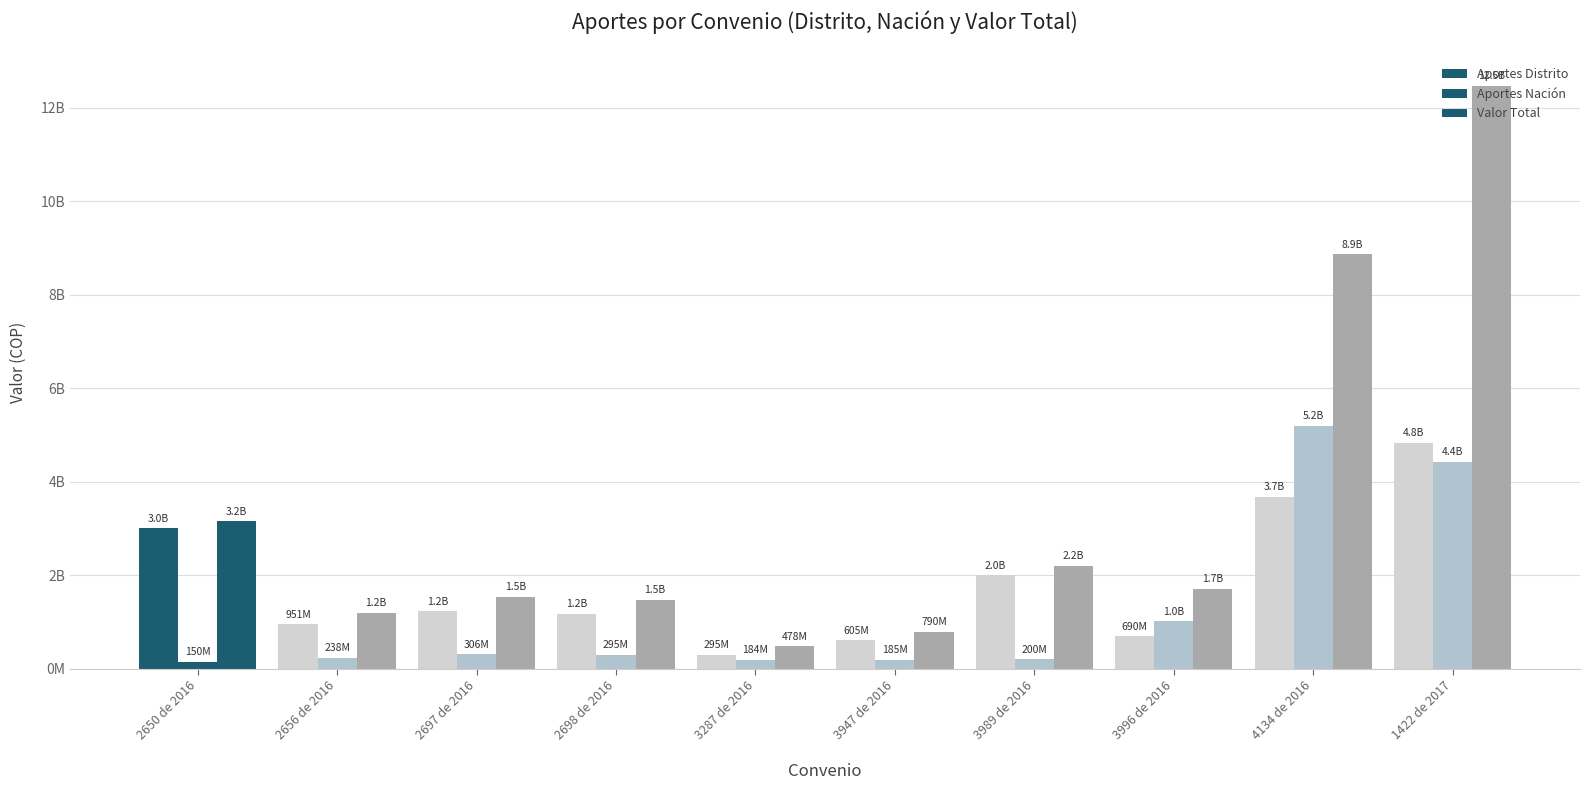

At which label is Valor Total closest to 6475445421?

4134 de 2016